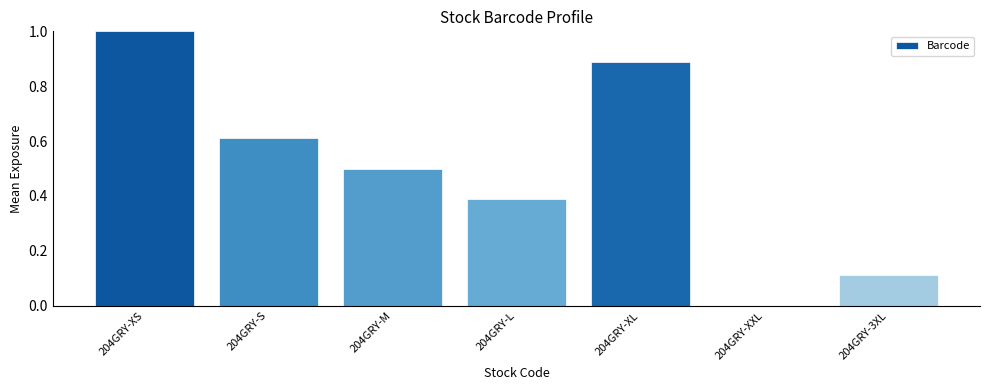

What is the sum of all values?

3.5